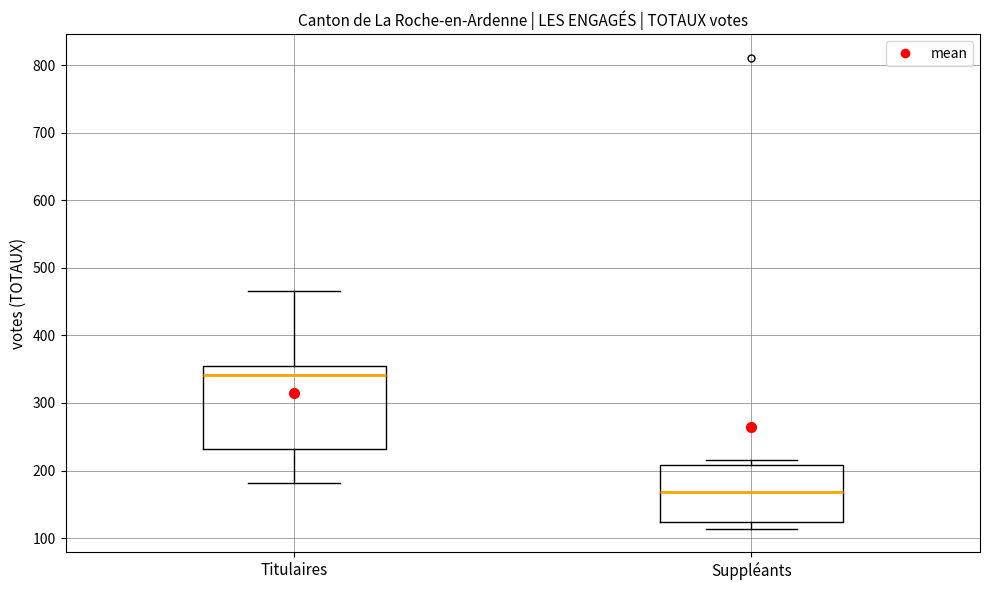

Reading left to right, read every box against the y-axis: the position of its median line, the range the box covers, and the ends of its whiskers. The values are not printed on the chart, so give them approximately, as read against the axis.

Titulaires: median 340, box 230 to 360, whiskers 180 to 470
Suppléants: median 170, box 120 to 210, whiskers 110 to 220